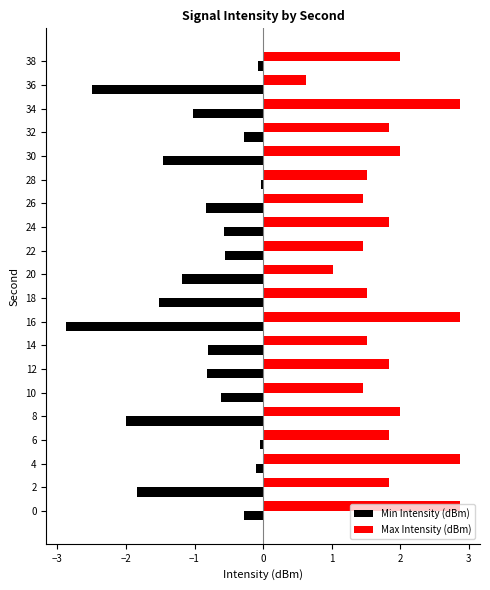

What is the smallest value displayed?

-2.9